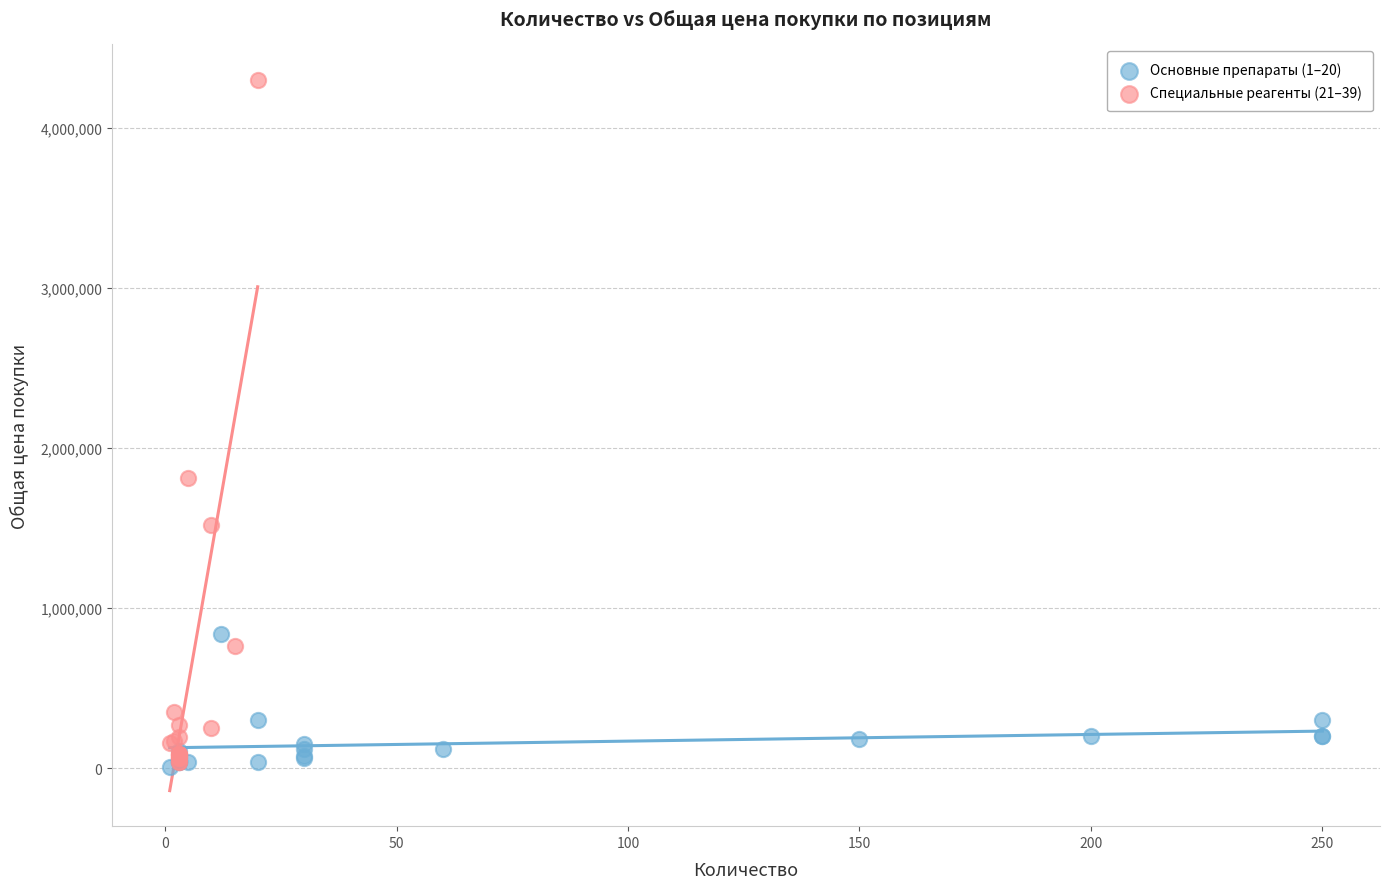

Which series has the largest Y range (max minus min)?

Специальные реагенты (21–39)